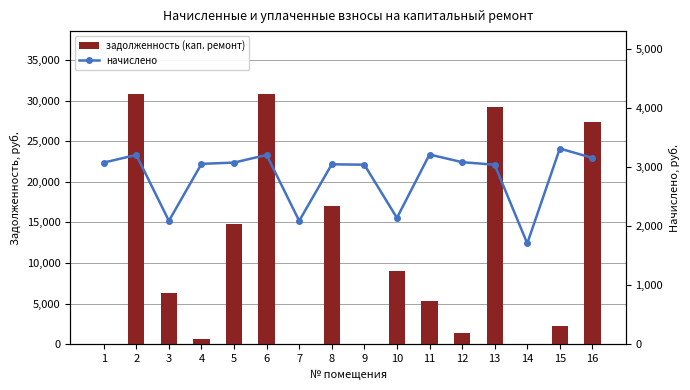

Reading left to right, extract all data points from this chart.

задолженность (кап. ремонт): 1=1.2	2=30833.3	3=6249.5	4=668.0	5=14835.0	6=30833.3	7=0.0	8=17007.1	9=0.0	10=9078.4	11=5352.0	12=1344.9	13=29239.4	14=0.0	15=2208.6	16=27348.2
начислено: 1=3074.4	2=3204.0	3=2088.0	4=3052.8	5=3074.4	6=3204.0	7=2088.0	8=3045.6	9=3038.4	10=2138.4	11=3211.2	12=3081.6	13=3038.4	14=1706.4	15=3312.0	16=3153.6